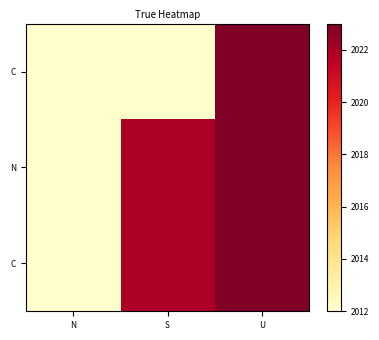

Between U and N, which is larger?

U